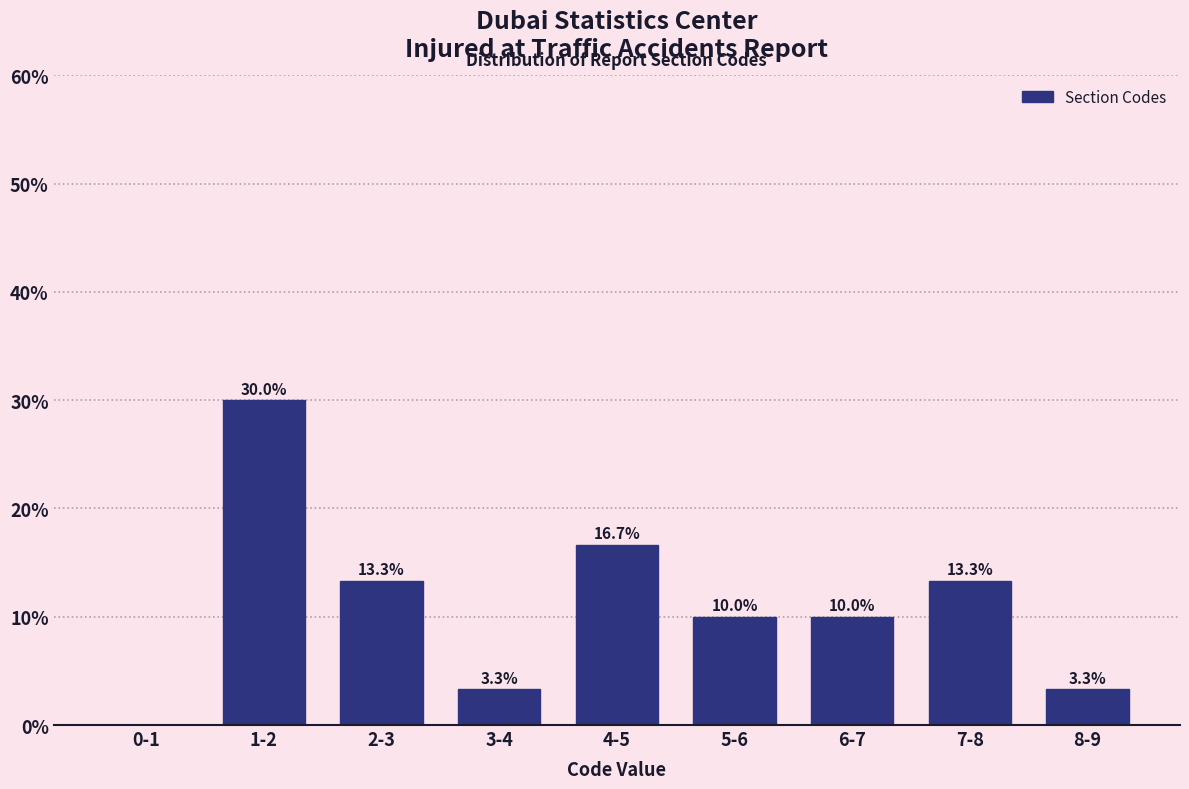

Reading right to left, transcribe all the data shown in this chart.

8-9=3.3	7-8=13.3	6-7=10.0	5-6=10.0	4-5=16.7	3-4=3.3	2-3=13.3	1-2=30.0	0-1=0.0